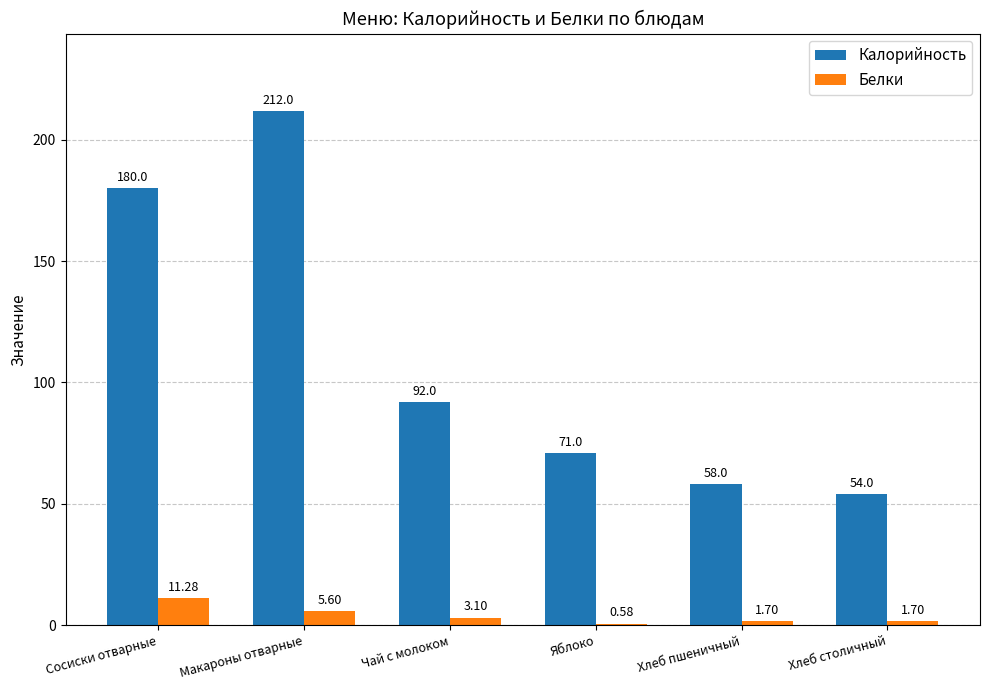

How many groups of bars are there?

6